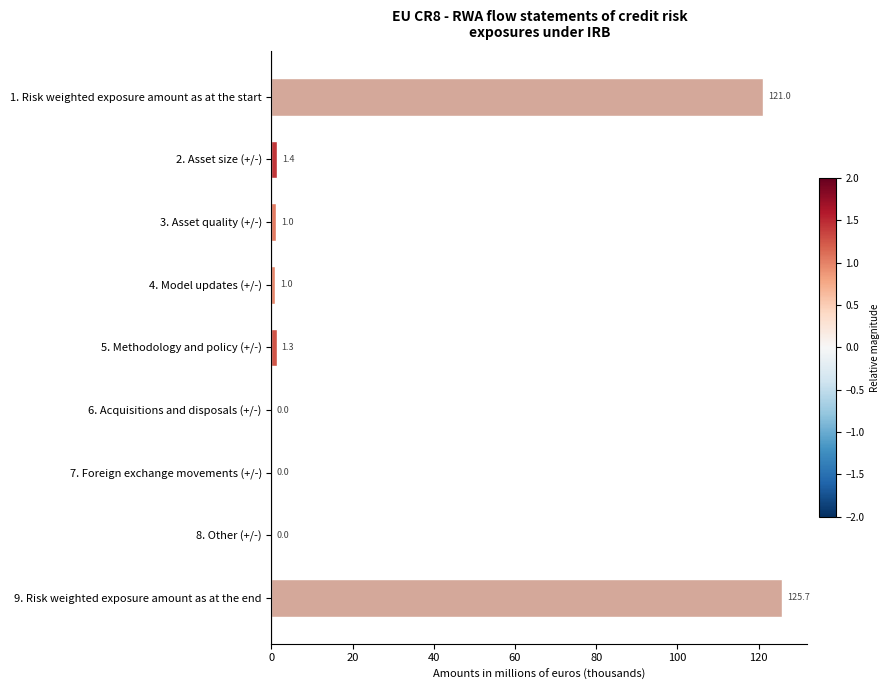

What is the maximum value shown in the chart?

125.7